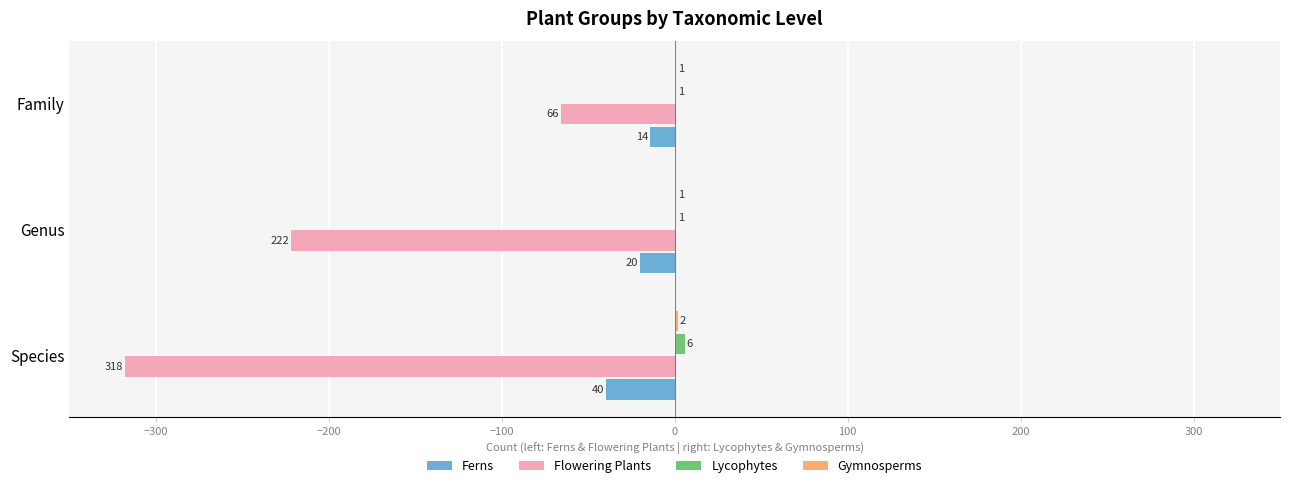

What is the sum of the Flowering Plants values at Genus and Family?

-288